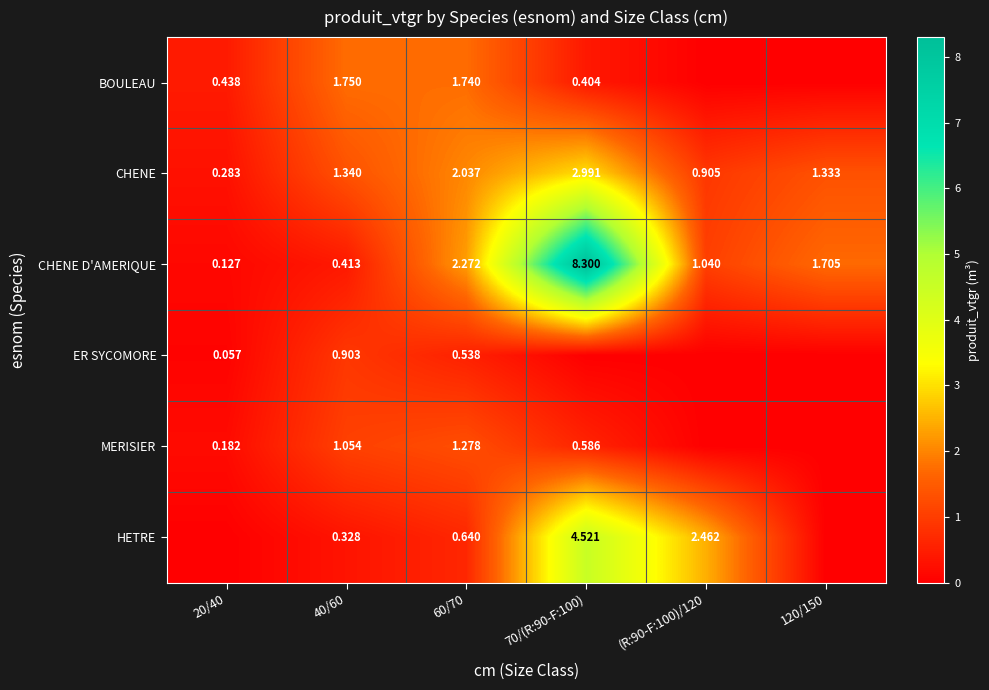

Is the value of MERISIER at 40/60 greater than the value of ER SYCOMORE at 40/60?

Yes